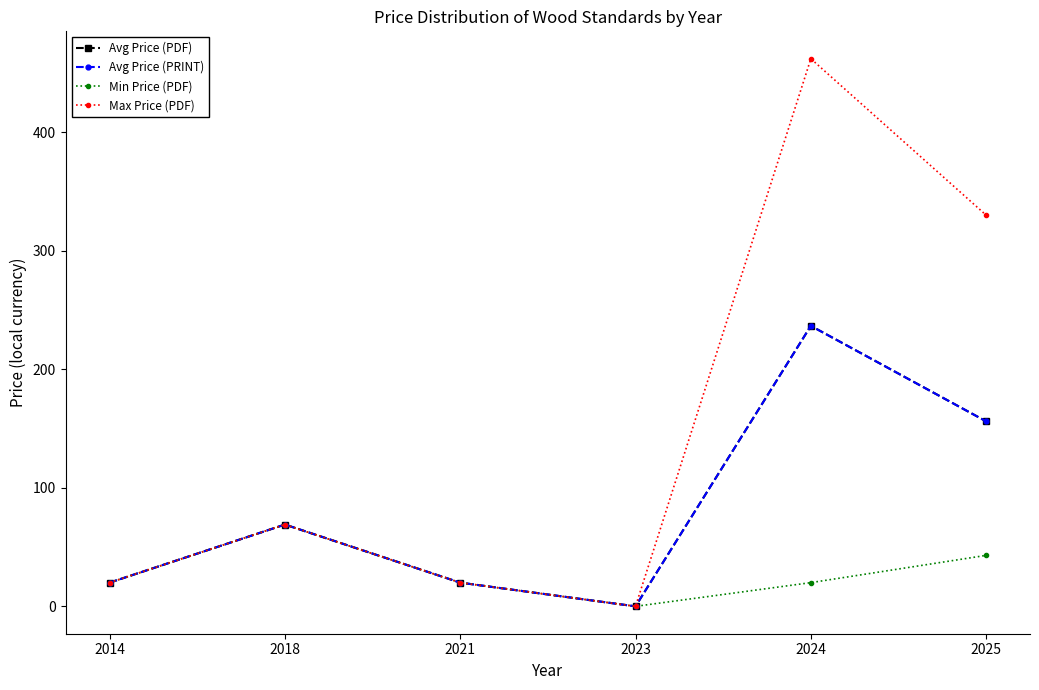

Which series has the widest spread of values?

Max Price (PDF)